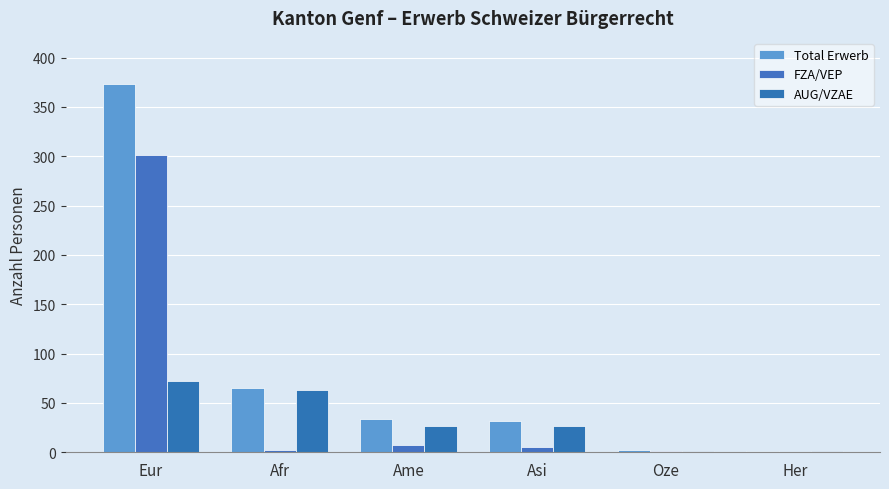

Rank the series at Afr from highest to lowest value.

Total Erwerb, AUG/VZAE, FZA/VEP